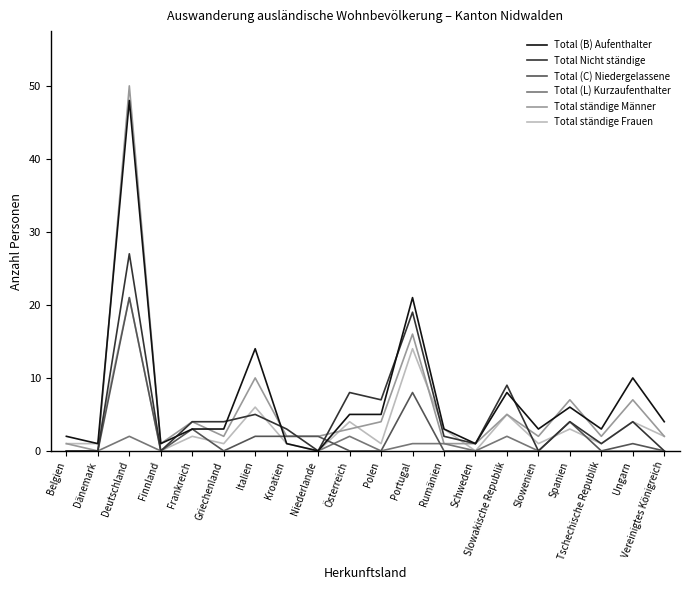

What position from the left is Vereinigtes Königreich?

20